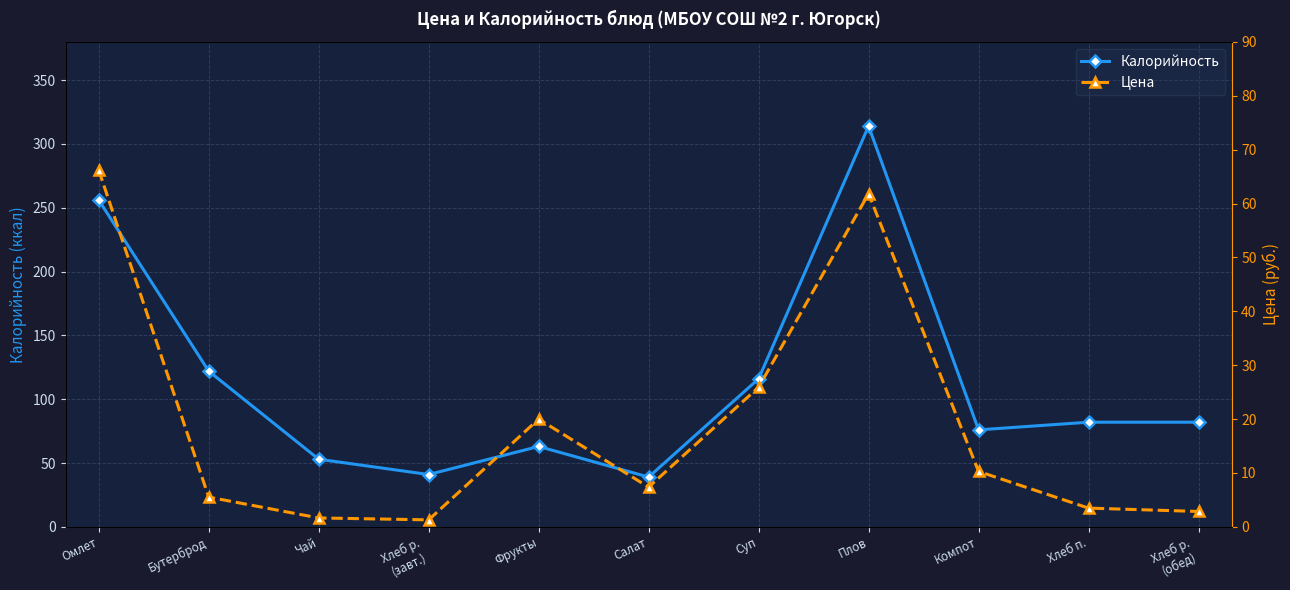

What are all the series names shown in the legend?

Калорийность, Цена